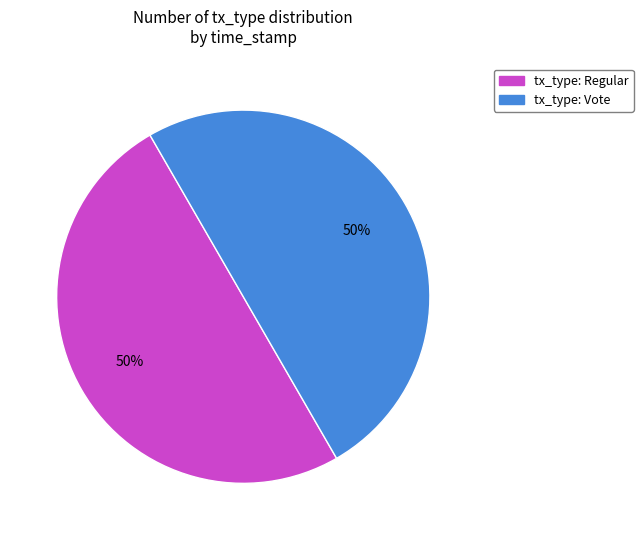

What is the ratio of the value at tx_type: Regular to the value at tx_type: Vote?

1.0